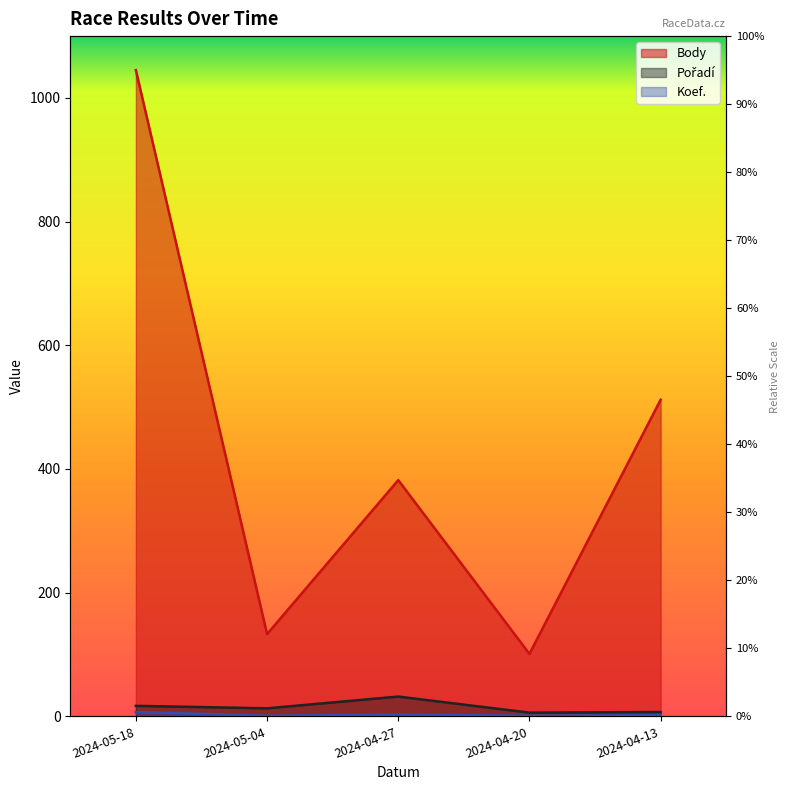

What is the value of the Pořadí point at the 2nd from the left?

13